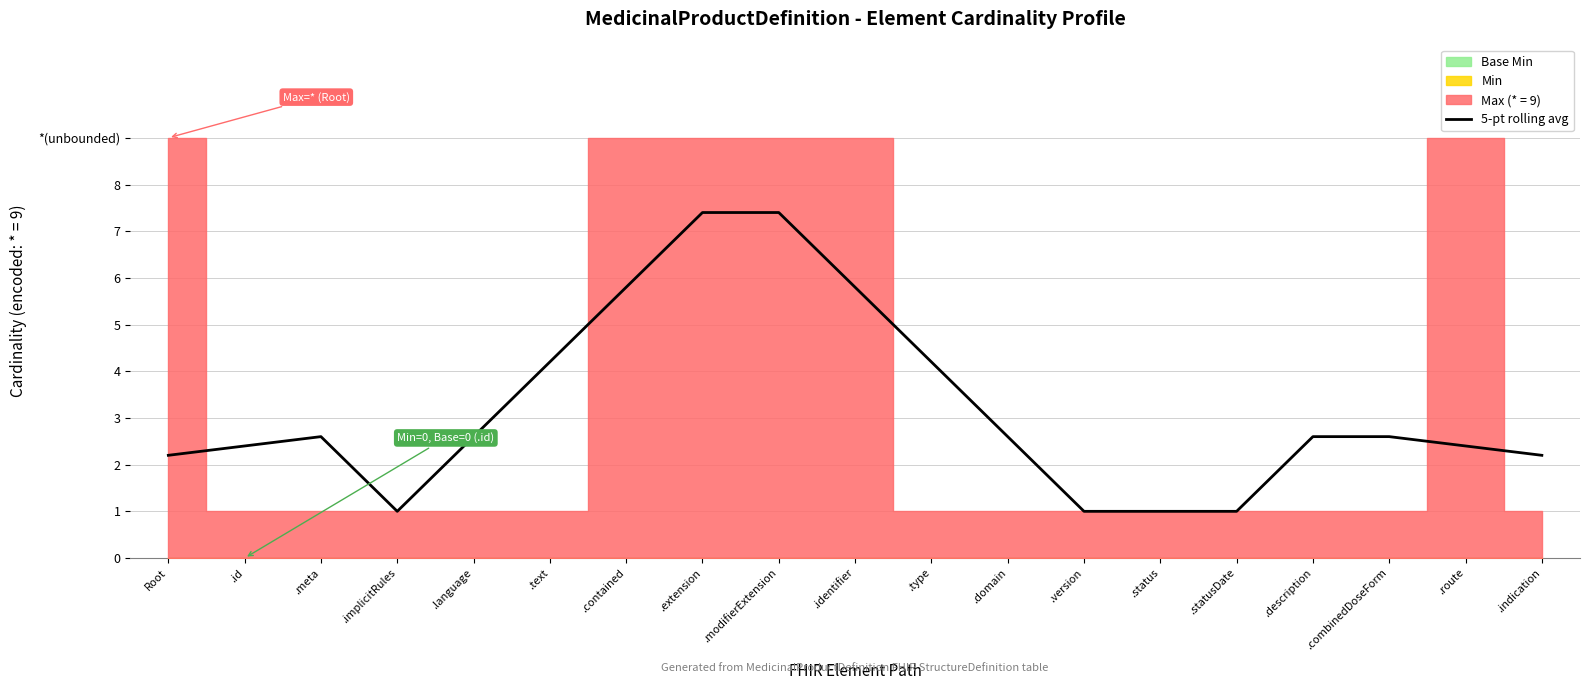

Is it true that the value at .identifier is 5.8?

True